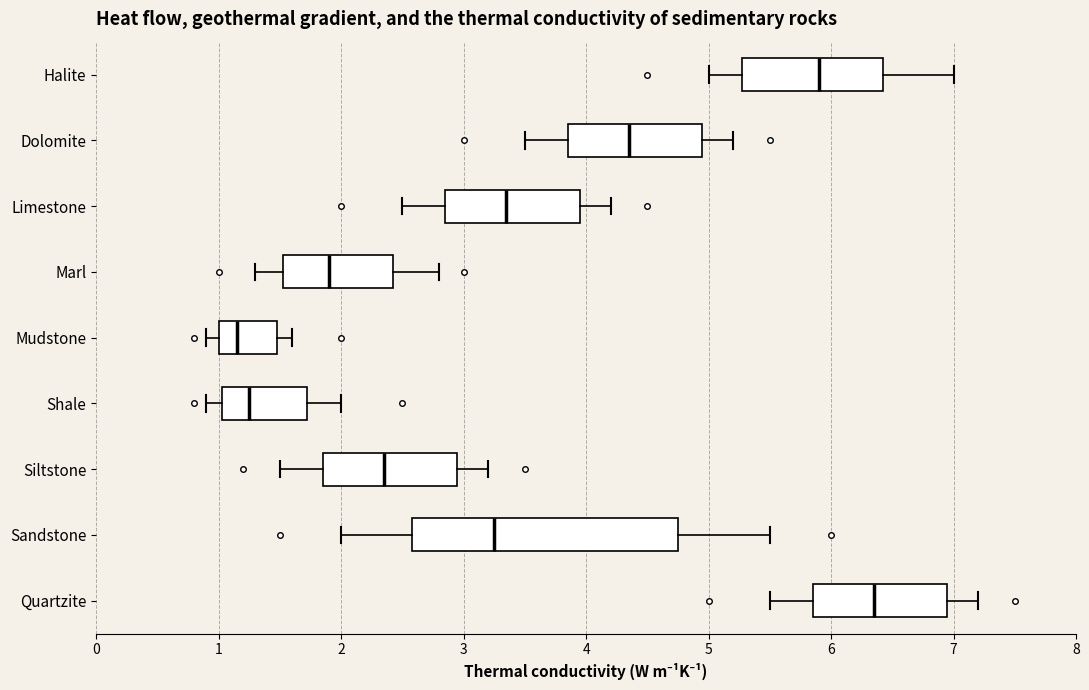

Reading bottom to top, transcribe this box plot: for each box, give where its median line is, the range the box spans, and where its two whiskers end, as read against the x-axis. The values are not printed on the chart, so give them approximately, as read against the axis.

Quartzite: median 6.4, box 5.9 to 7.0, whiskers 5.5 to 7.2
Sandstone: median 3.3, box 2.6 to 4.8, whiskers 2.0 to 5.5
Siltstone: median 2.4, box 1.9 to 3.0, whiskers 1.5 to 3.2
Shale: median 1.3, box 1.0 to 1.7, whiskers 0.9 to 2.0
Mudstone: median 1.2, box 1.0 to 1.5, whiskers 0.9 to 1.6
Marl: median 1.9, box 1.5 to 2.4, whiskers 1.3 to 2.8
Limestone: median 3.4, box 2.9 to 4.0, whiskers 2.5 to 4.2
Dolomite: median 4.4, box 3.9 to 5.0, whiskers 3.5 to 5.2
Halite: median 5.9, box 5.3 to 6.4, whiskers 5.0 to 7.0